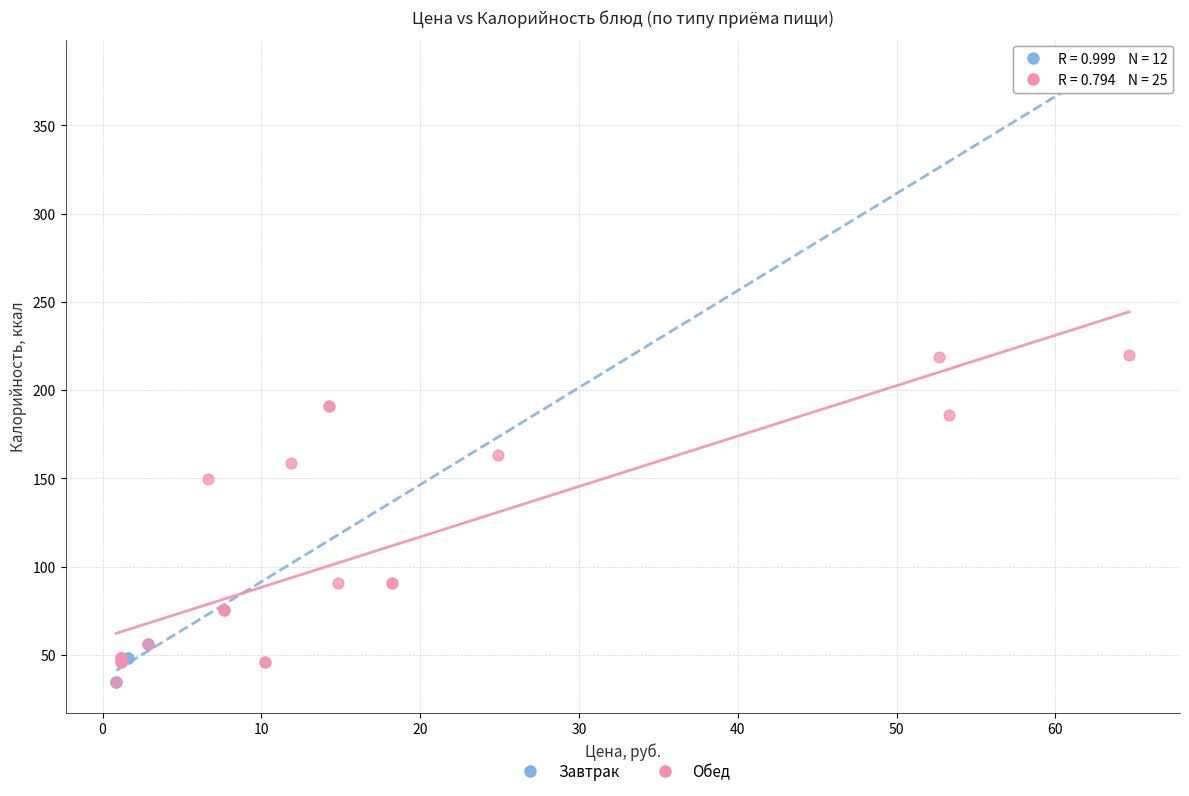

Which series contains the highest Y value?

Завтрак